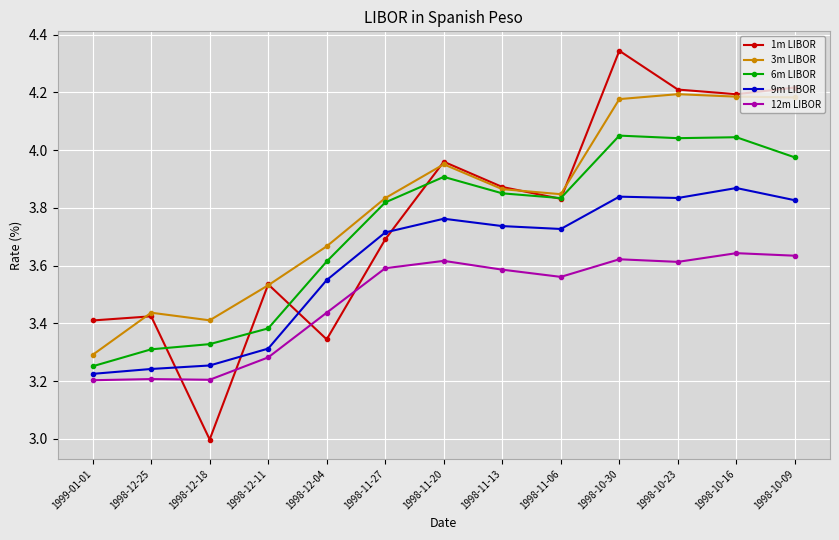

Which series changed the most between 1999-01-01 and 1998-11-20?

3m LIBOR